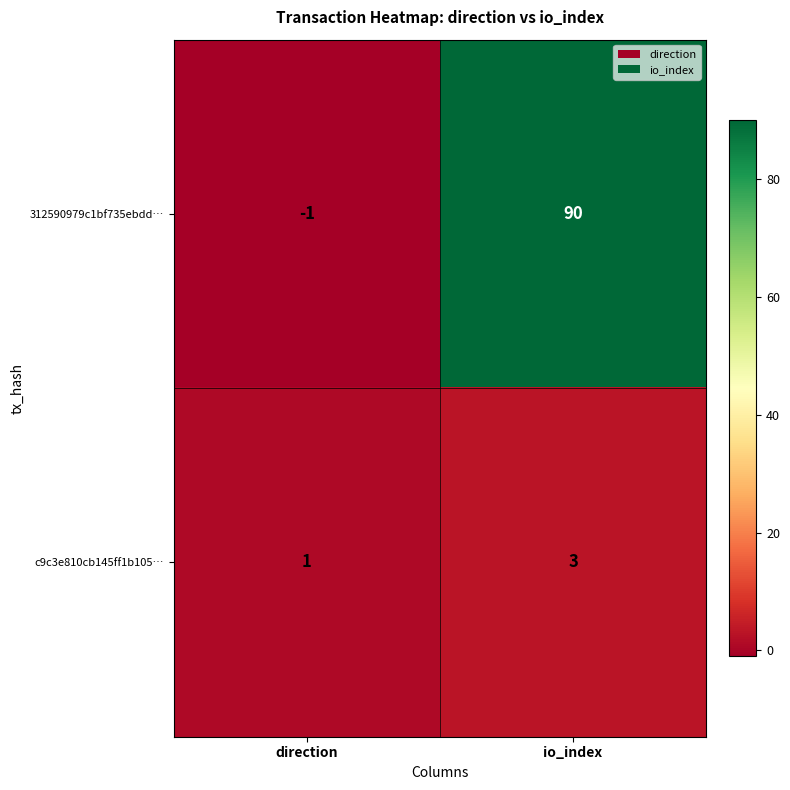

Which label corresponds to the smallest value in the chart?

direction